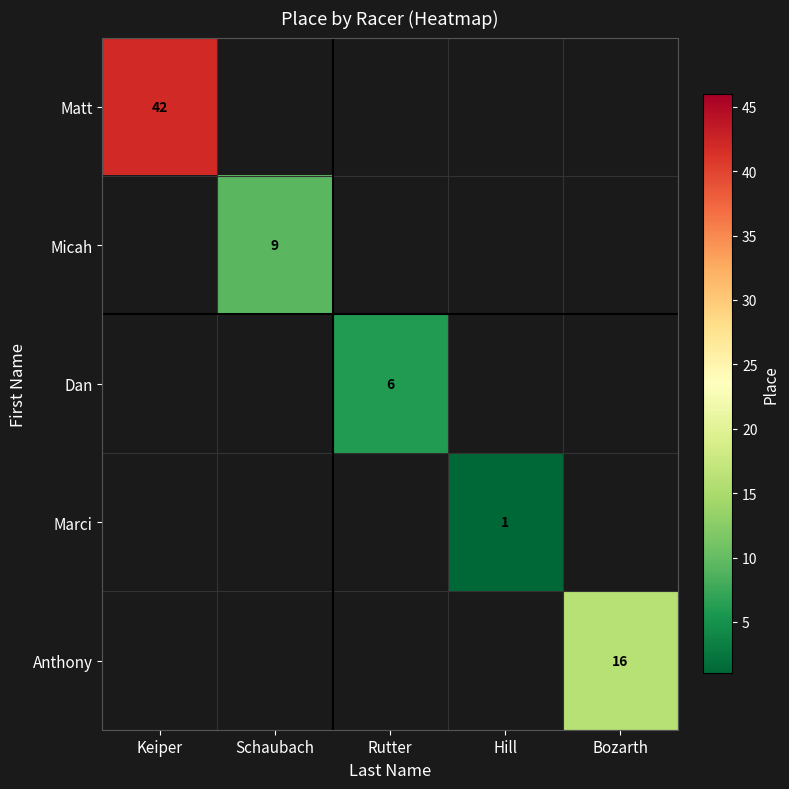

Which category has the lowest value across all series?

Hill